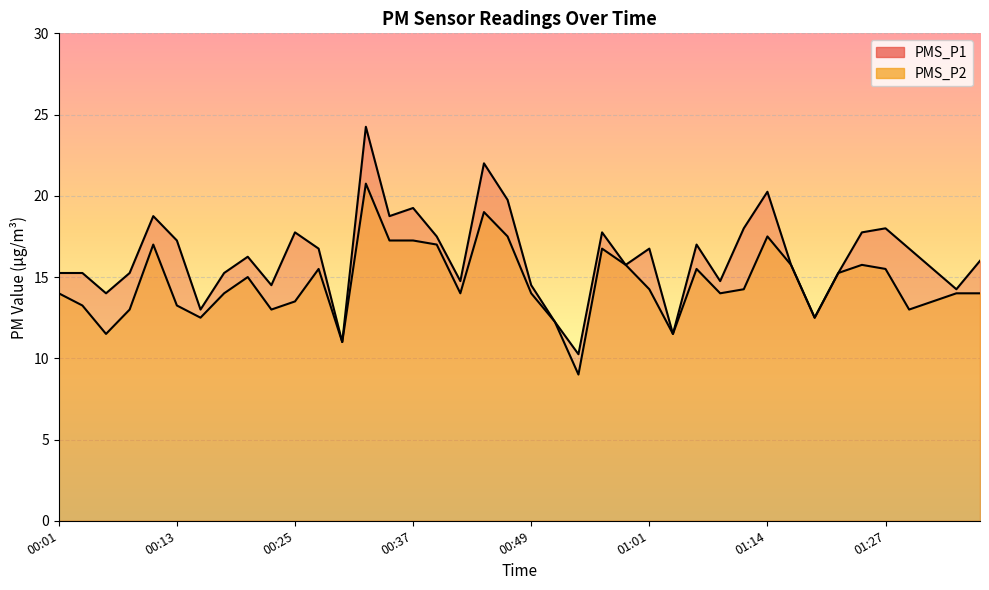

What is the difference between the highest and lowest values at 00:47?

2.2